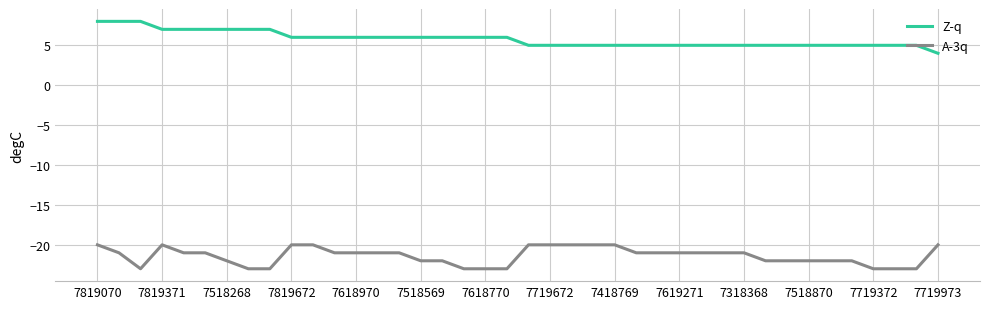

What is the difference between the maximum and minimum values in the A-3q series?

3